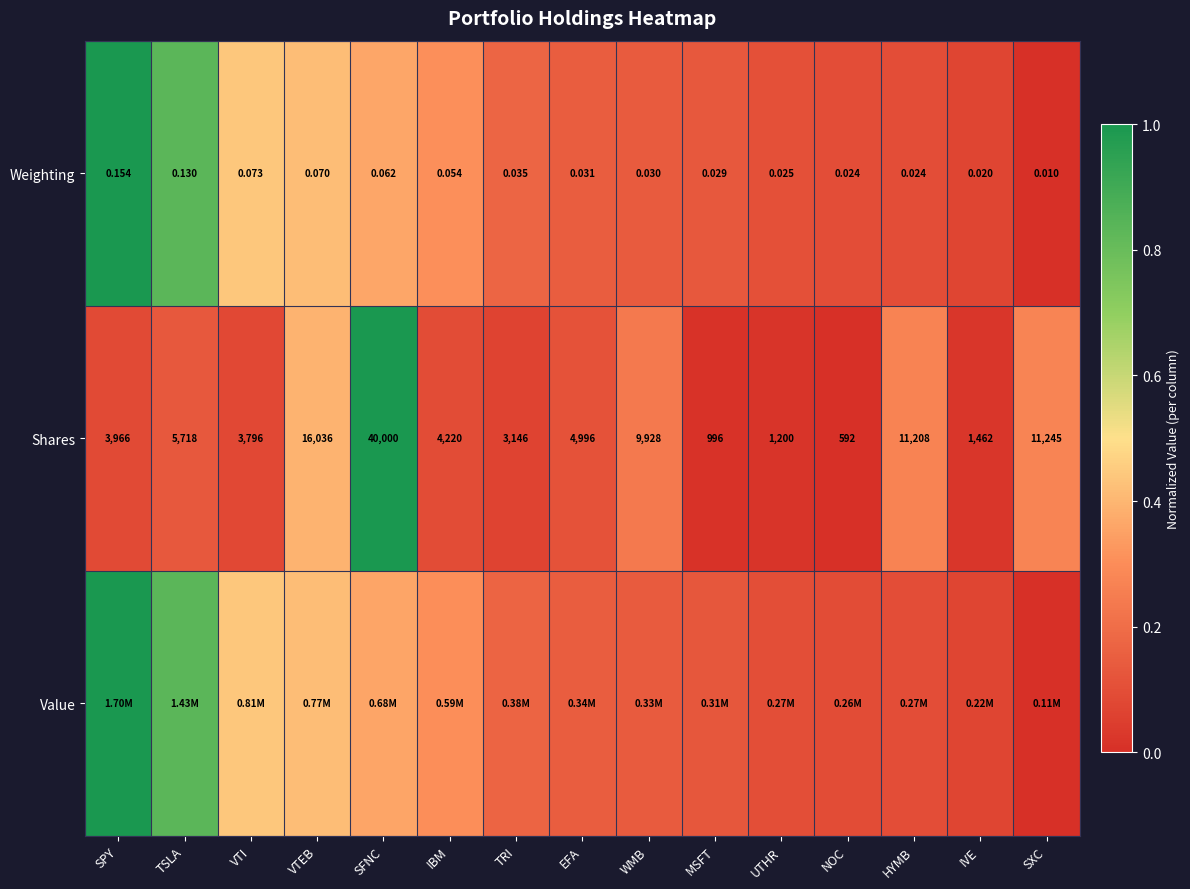

Between EFA and VTEB, which is larger?

VTEB